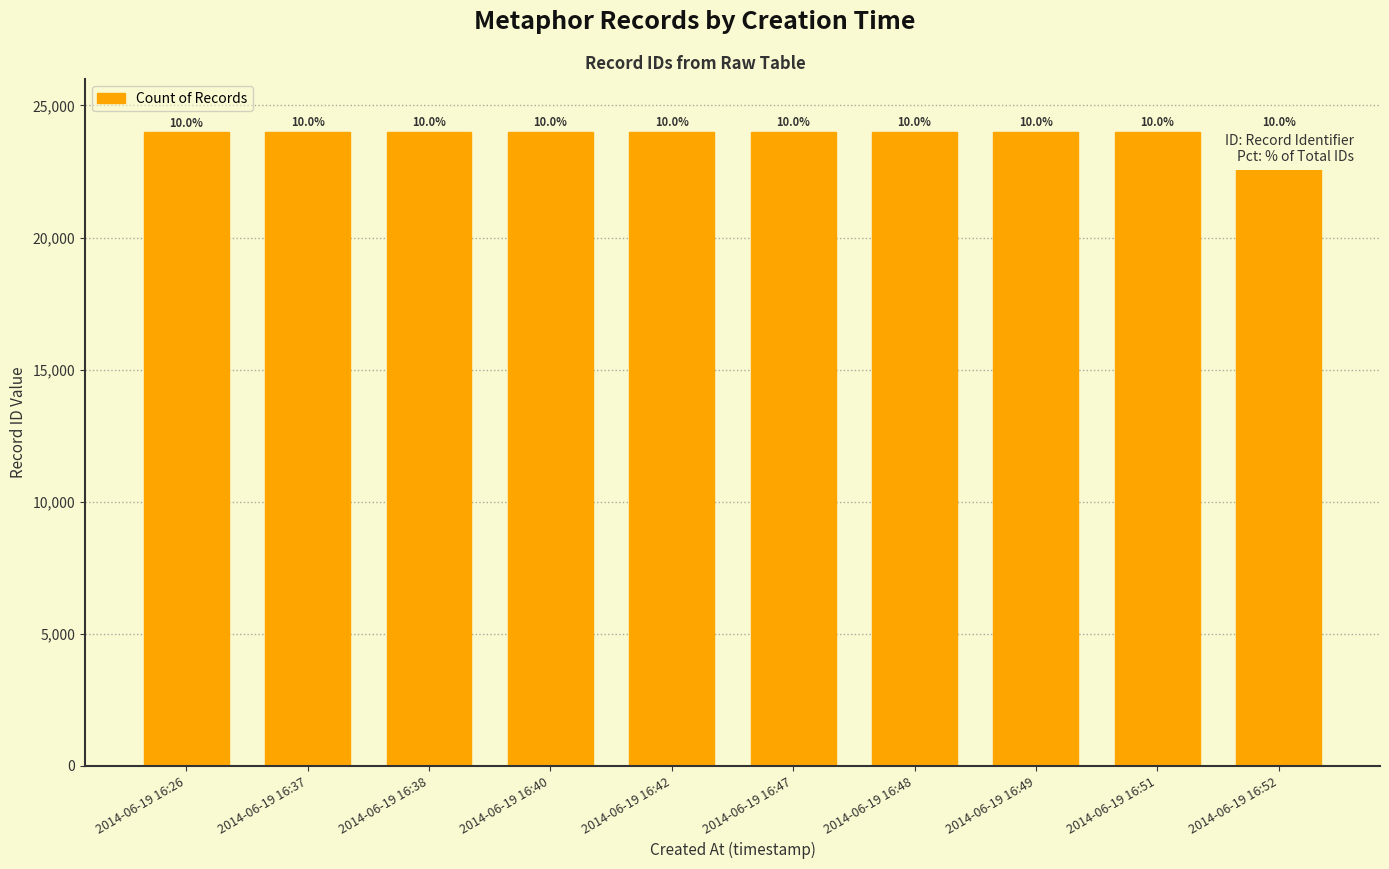

Are the bars horizontal?

No